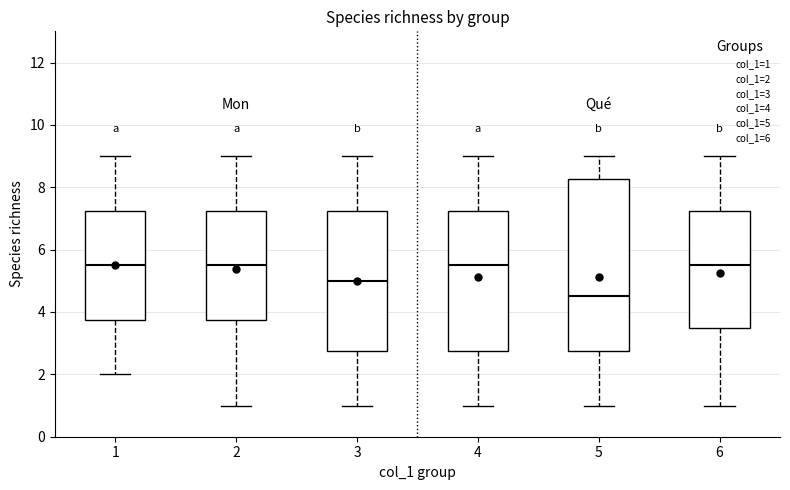

Reading left to right, transcribe this box plot: for each box, give where its median line is, the range the box spans, and where its two whiskers end, as read against the y-axis. The values are not printed on the chart, so give them approximately, as read against the axis.

1: median 5.6, box 3.8 to 7.2, whiskers 2.0 to 9.0
2: median 5.6, box 3.8 to 7.2, whiskers 1.0 to 9.0
3: median 5.0, box 2.8 to 7.2, whiskers 1.0 to 9.0
4: median 5.6, box 2.8 to 7.2, whiskers 1.0 to 9.0
5: median 4.6, box 2.8 to 8.2, whiskers 1.0 to 9.0
6: median 5.6, box 3.6 to 7.2, whiskers 1.0 to 9.0